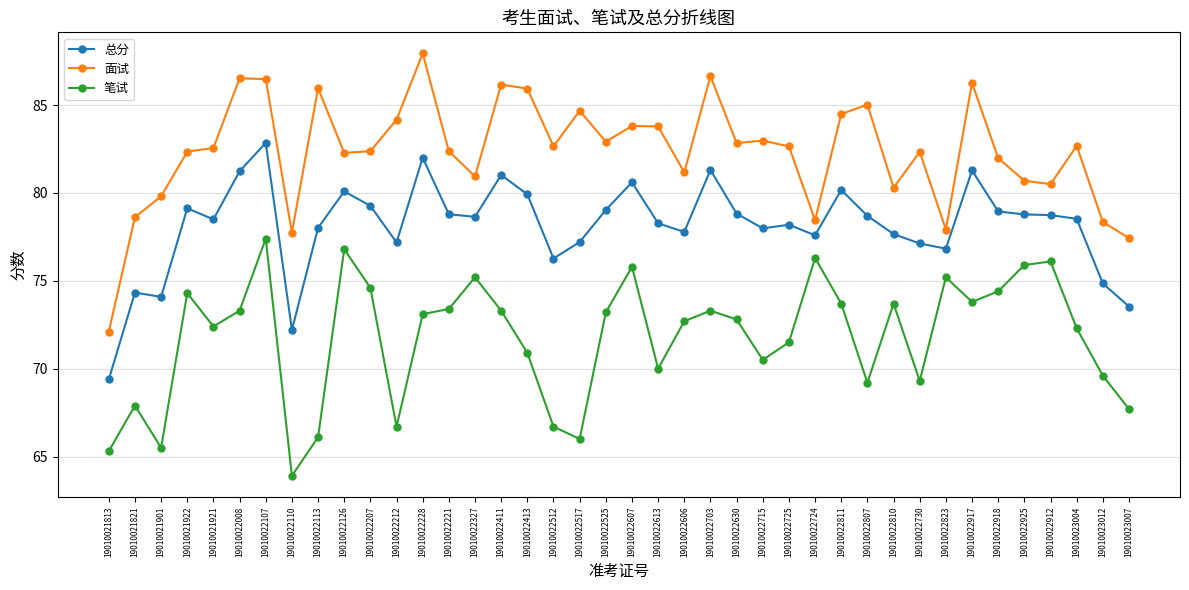

At which label is 总分 closest to 76?

19010022512